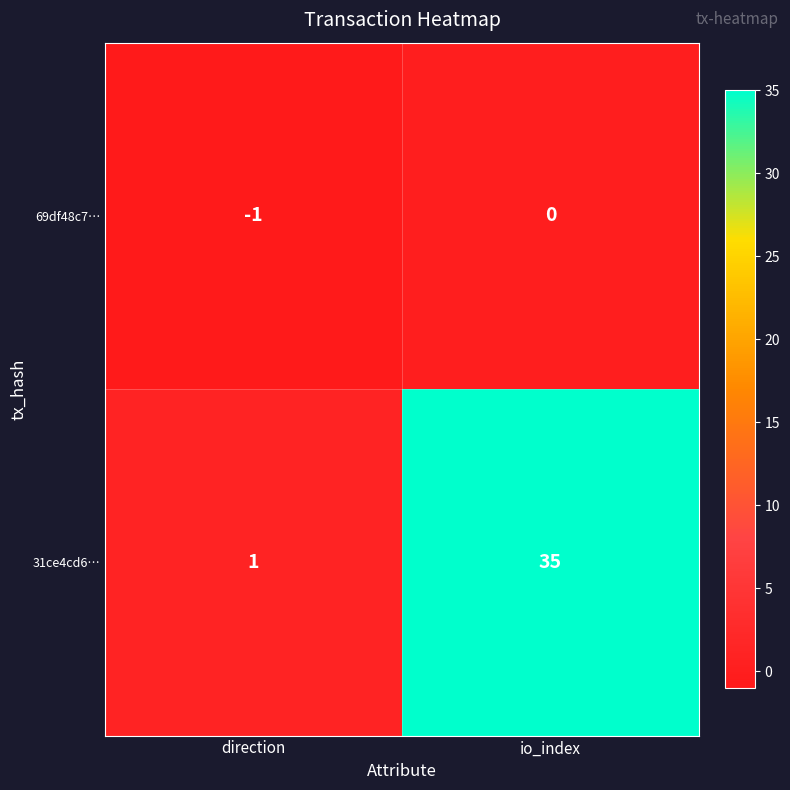

Which label corresponds to the smallest value in the chart?

direction